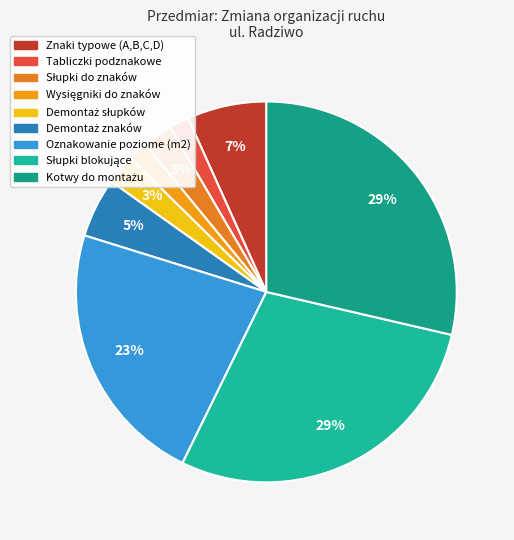

Count the number of slices in the pie.

9